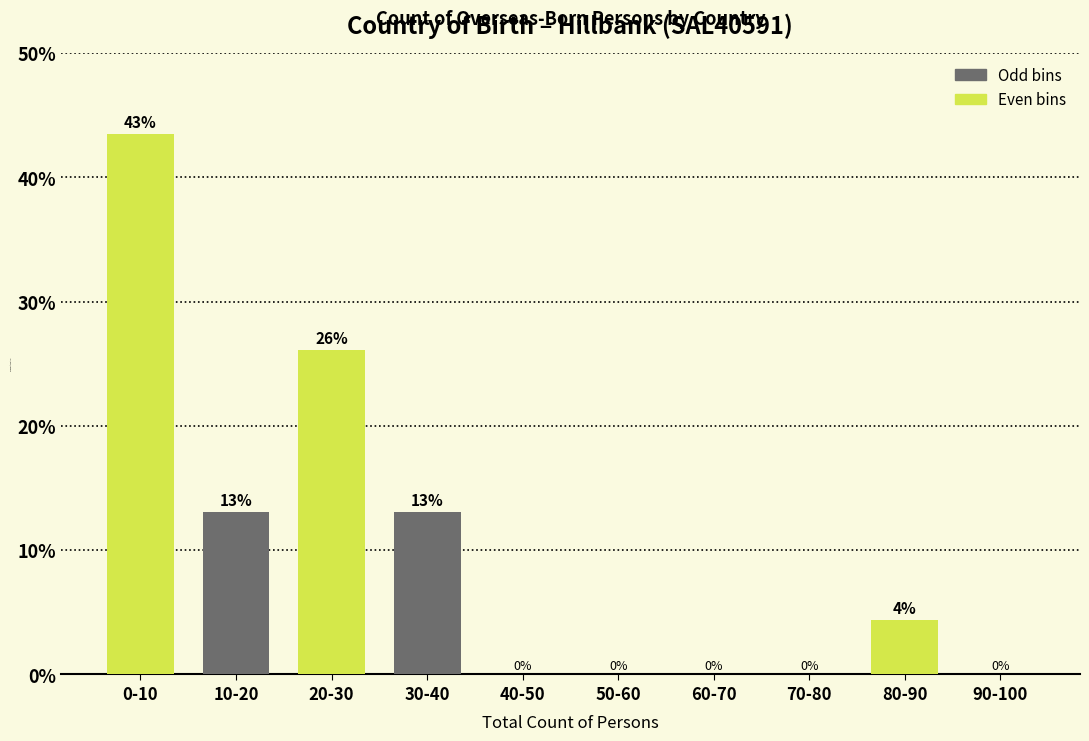

The chart shows a value of 70.0 at 0-10. True or false?

False